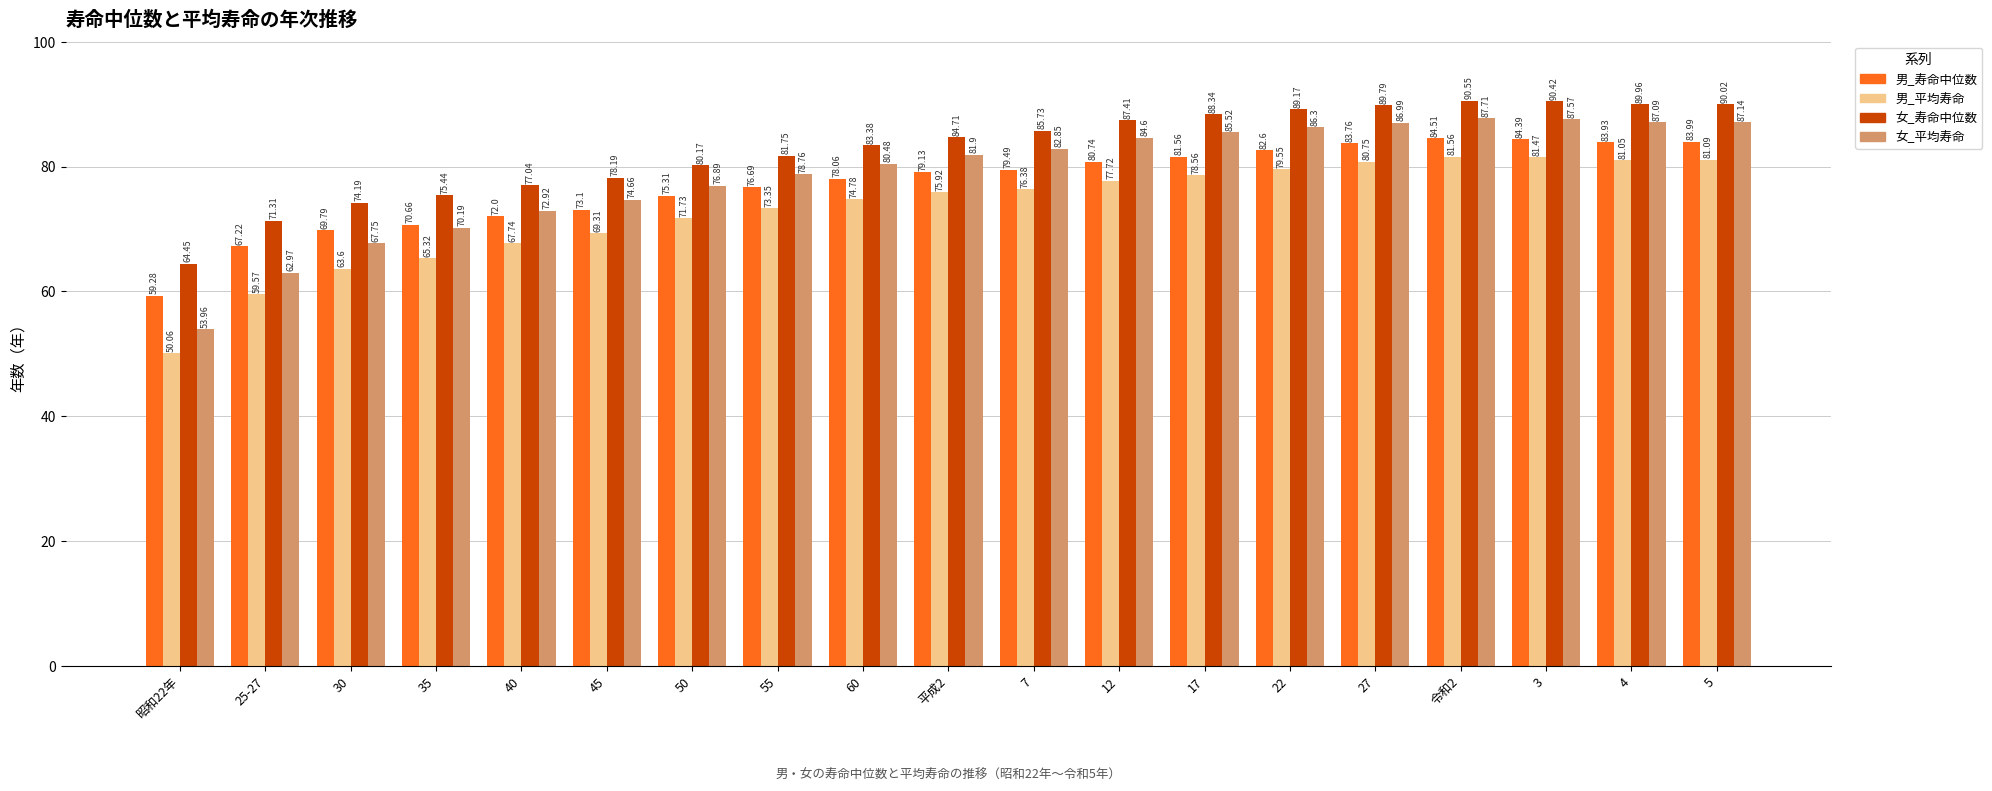

Rank the series at 60 from highest to lowest value.

女_寿命中位数, 女_平均寿命, 男_寿命中位数, 男_平均寿命